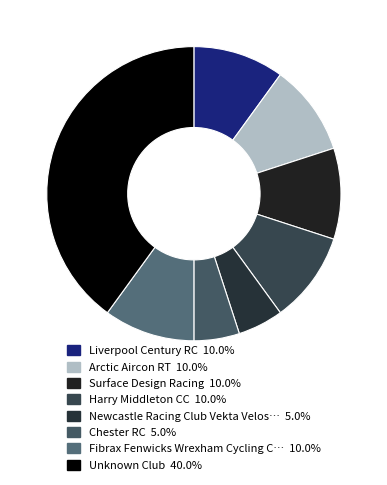

Rank the categories by value from highest to lowest.

Unknown Club, Liverpool Century RC, Arctic Aircon RT, Surface Design Racing, Harry Middleton CC, Fibrax Fenwicks Wrexham Cycling Club, Newcastle Racing Club Vekta Velosport, Chester RC